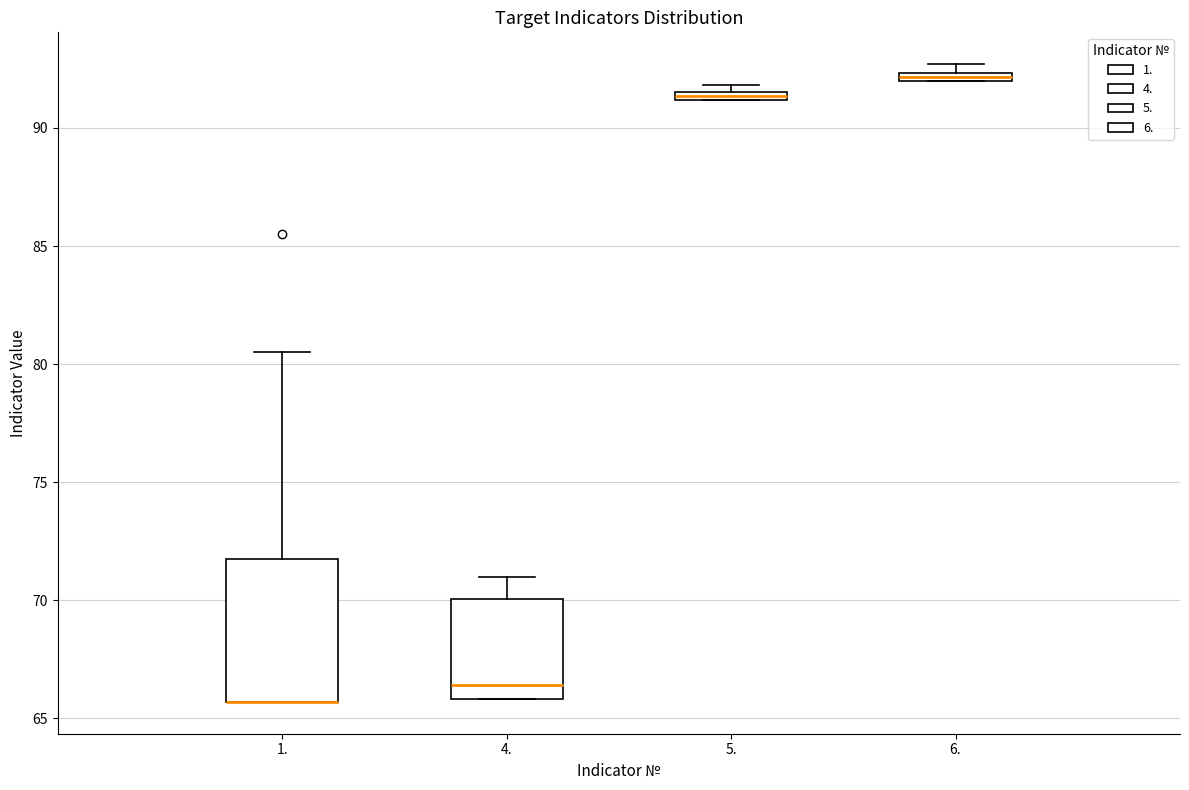

Which box is the tallest, from its lower edge to its upper edge?

1.